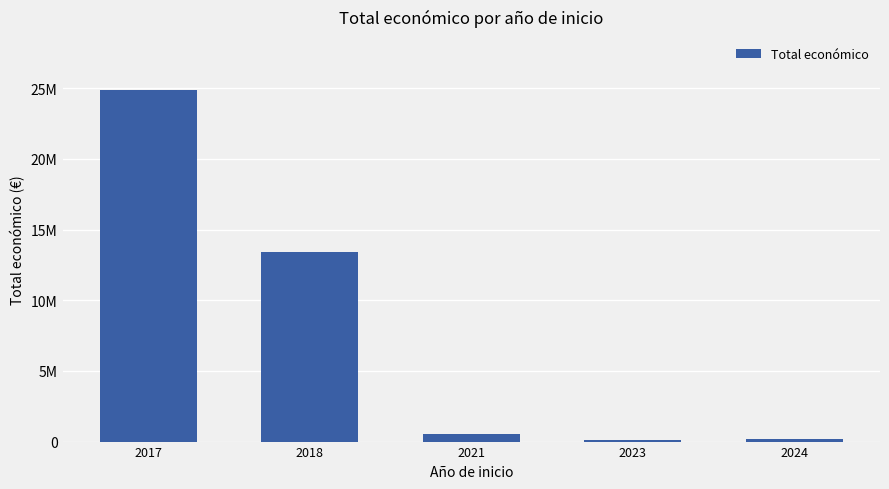

What is the difference between the values at 2018 and 2023?

13320941